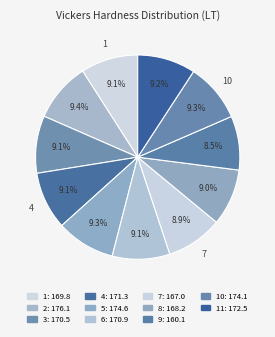

How many slices are in this pie chart?

11